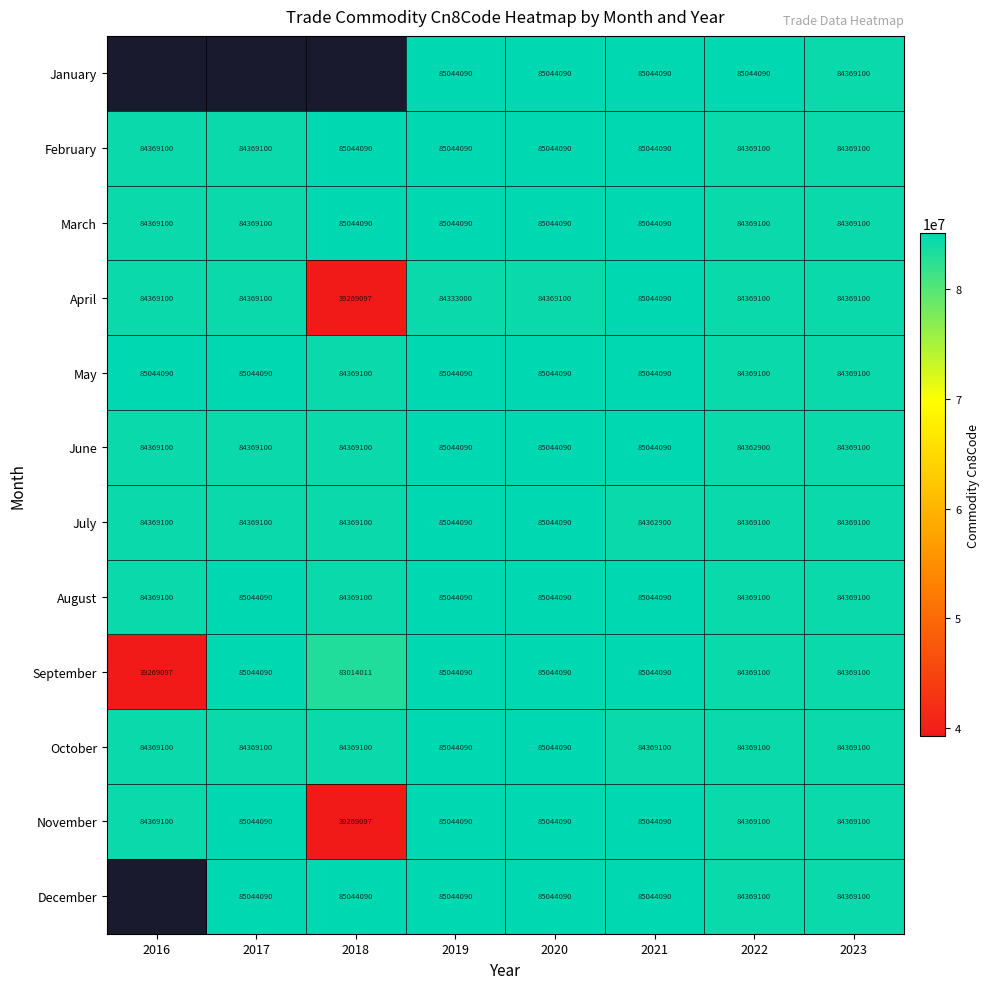

Which has a higher value, 2018 or 2019?

2019